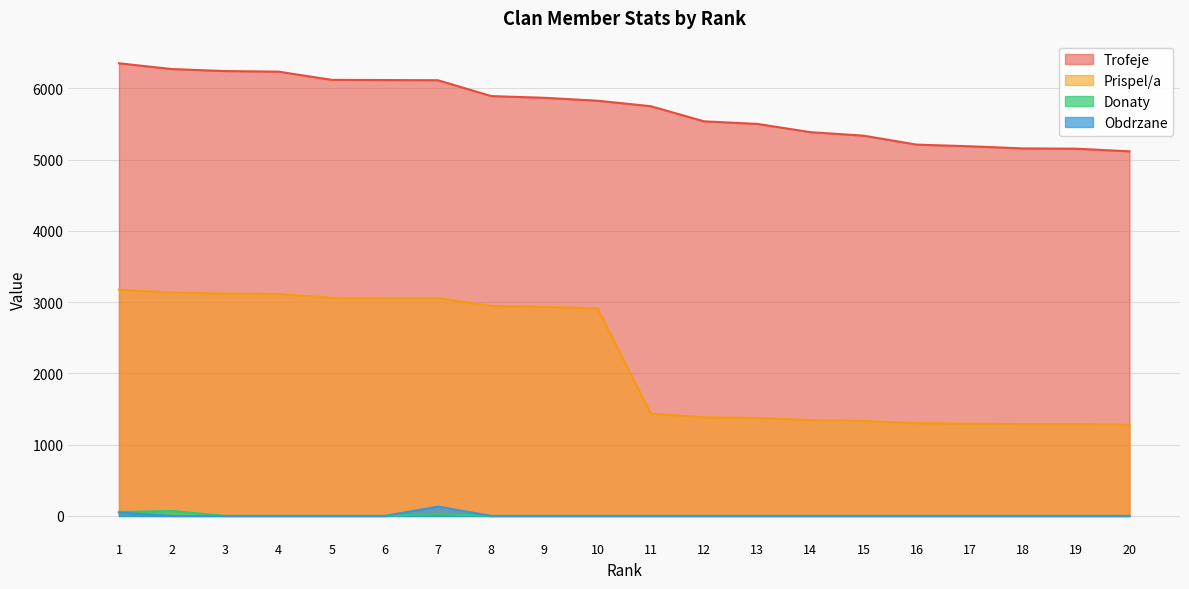

Rank the series by their maximum value, from highest to lowest.

Trofeje, Prispel/a, Obdrzane, Donaty